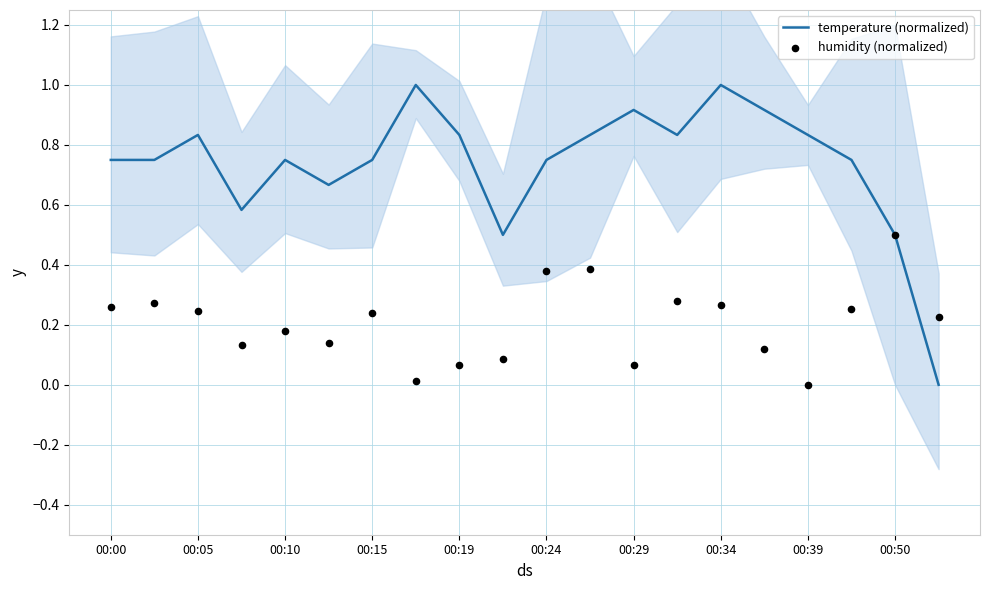

Which series has the largest total across all categories?

temperature (normalized)